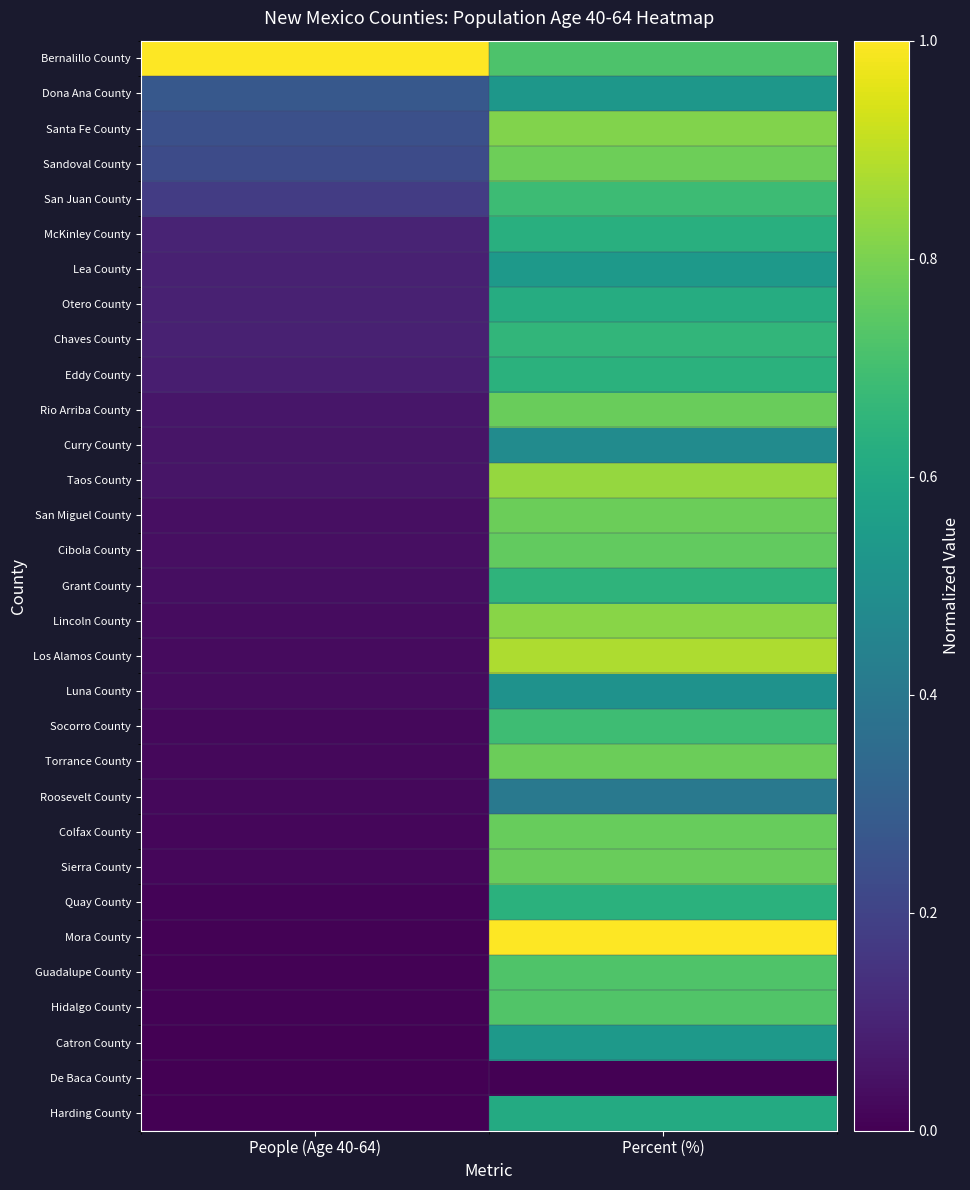

How many categories are shown in the chart?

2